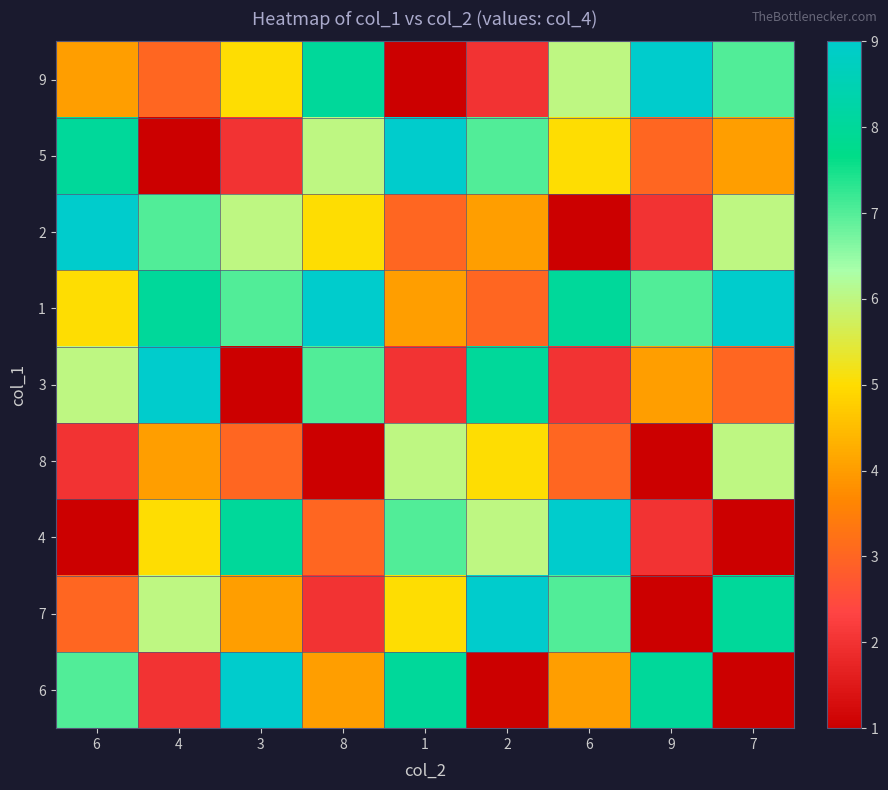

What is the greatest value displayed?

9